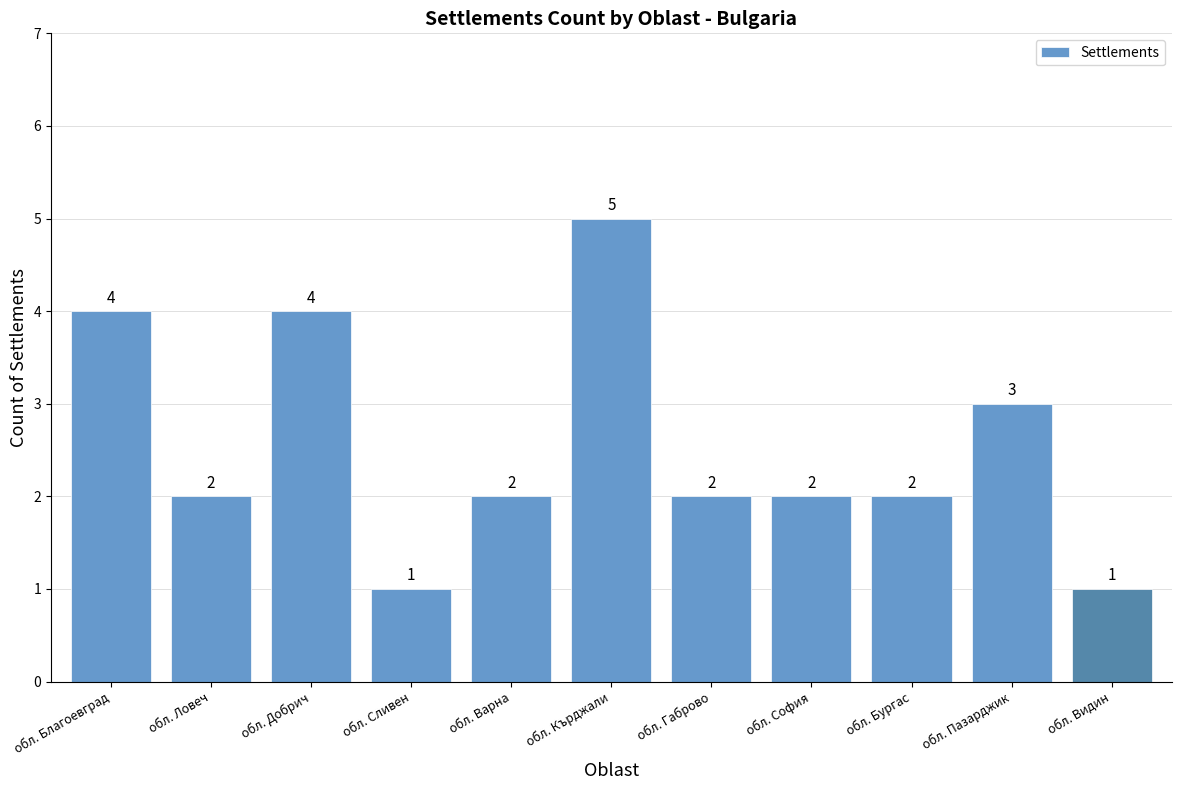

How many categories are shown in the chart?

11